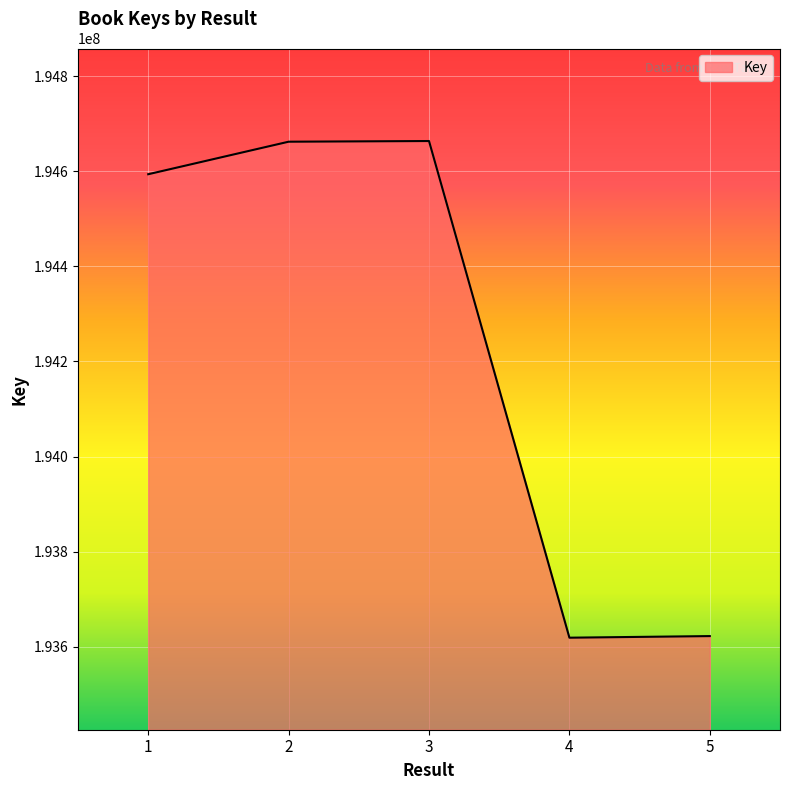

The value at 2 is 305973754. True or false?

False